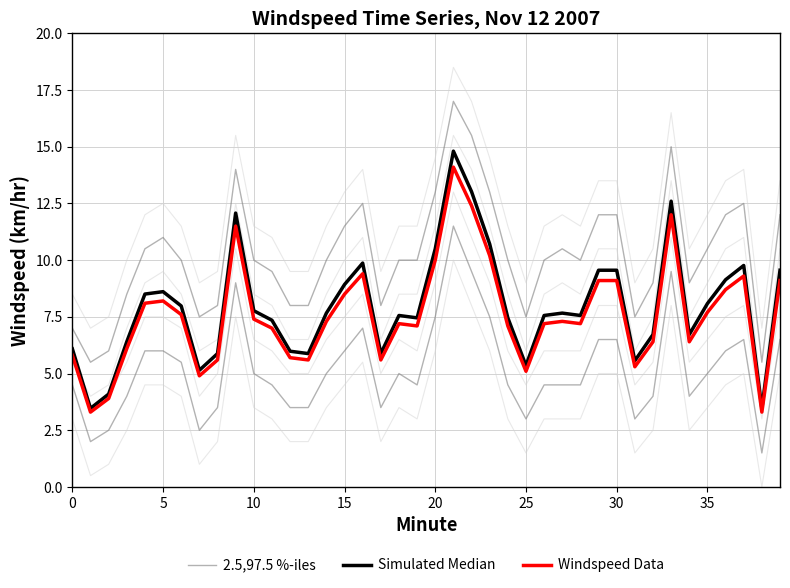

Rank the series by their maximum value, from lowest to highest.

Windspeed Data, Simulated Median, 2.5,97.5 %-iles